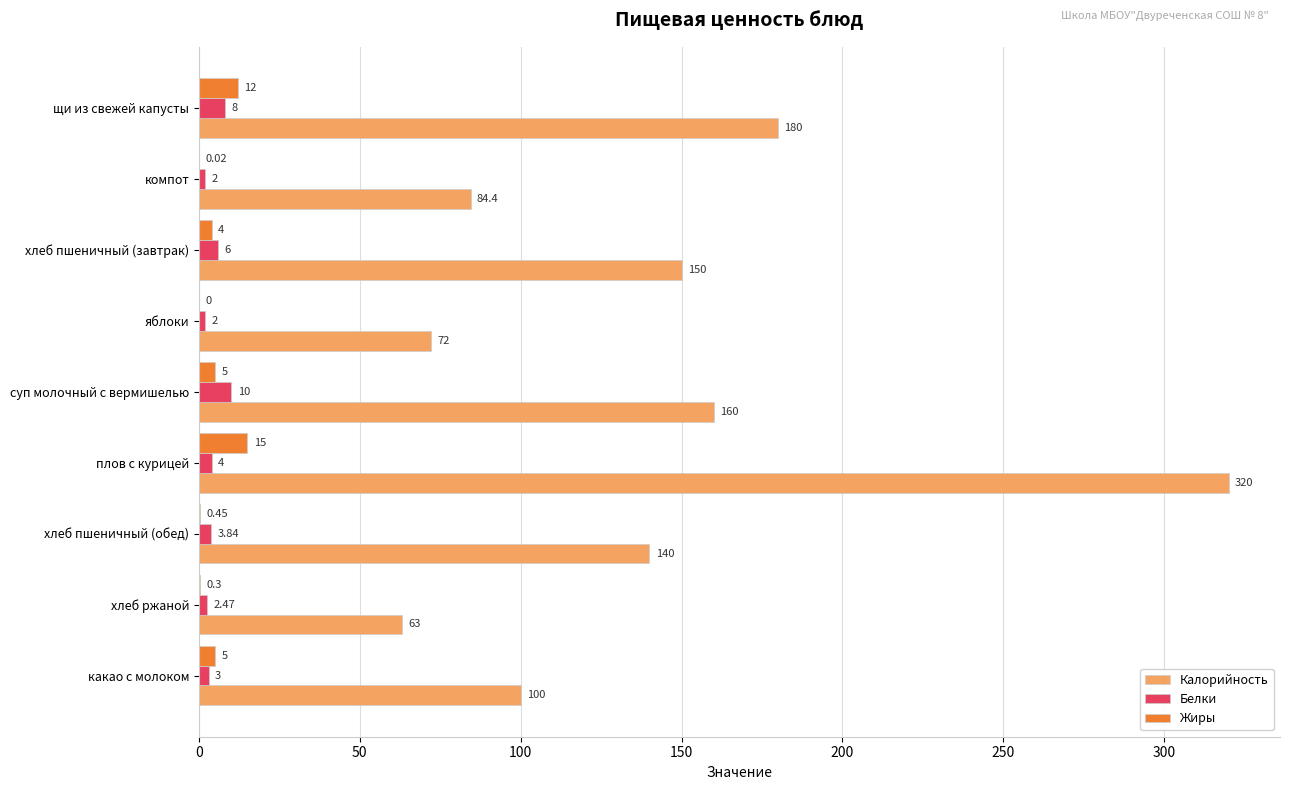

At which category is the sum across all series the highest?

плов с курицей